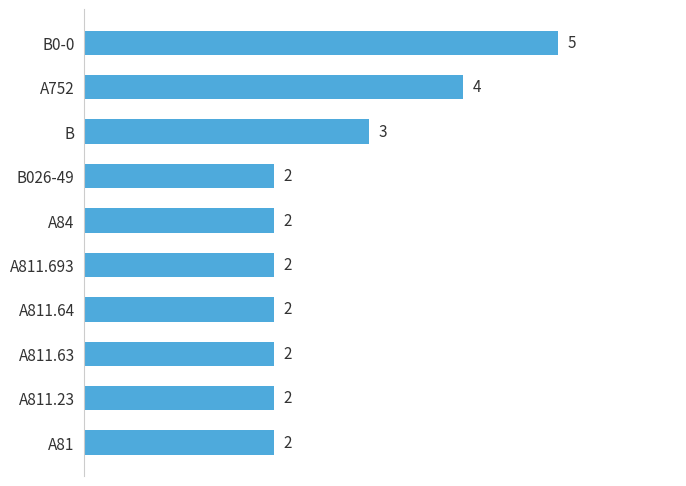

Reading bottom to top, extract all data points from this chart.

A81=2	A811.23=2	A811.63=2	A811.64=2	A811.693=2	A84=2	B026-49=2	B=3	A752=4	B0-0=5